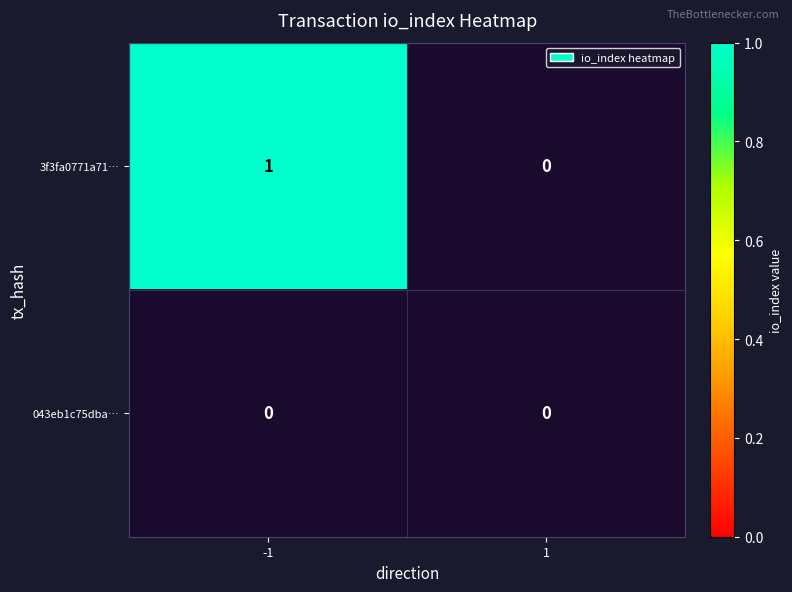

True or false: 3f3fa0771a71250c96fee546634dedcf7cd52d9 has a value of 0 at 1.

True